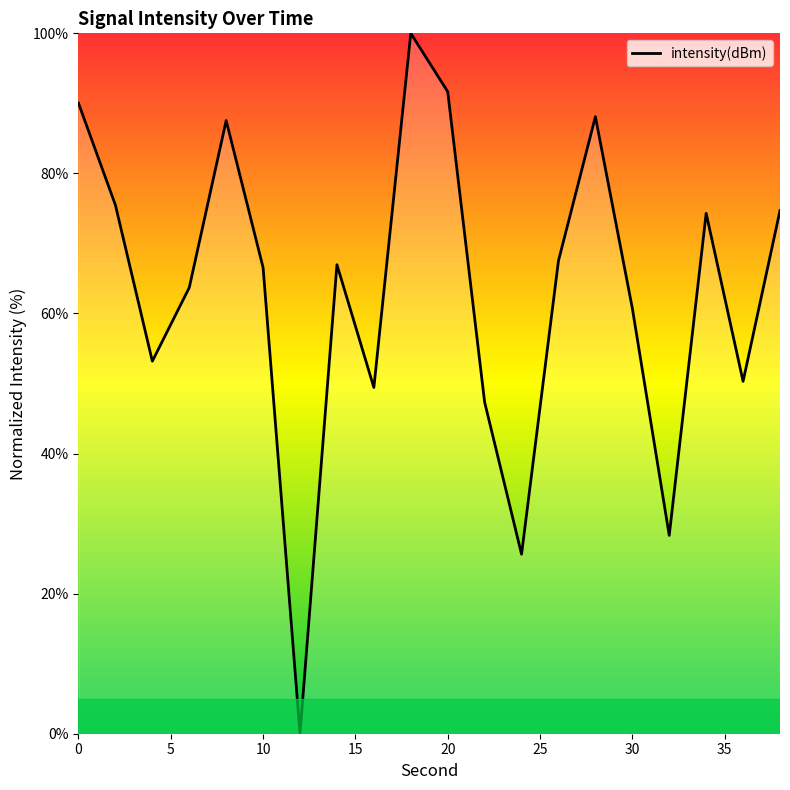

What is the difference between the second highest and second lowest values?

66.0